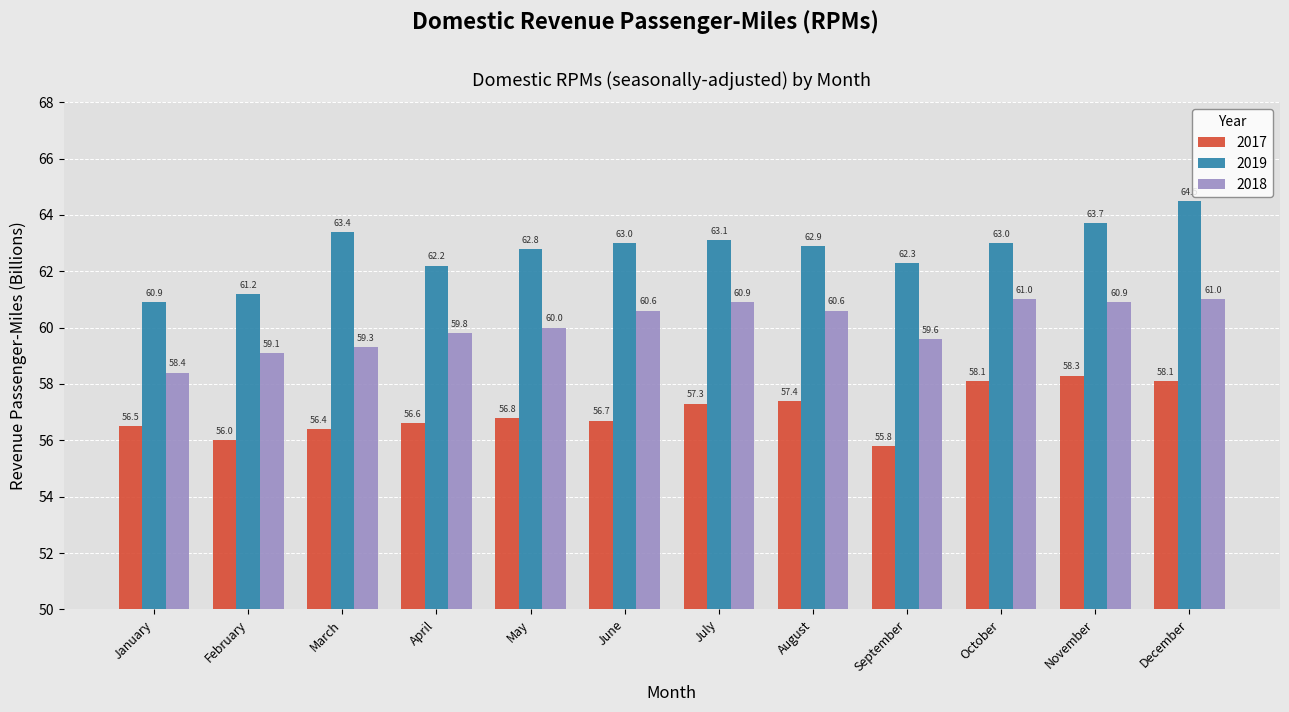

List the series in order of their overall mean, lowest first.

2017, 2018, 2019